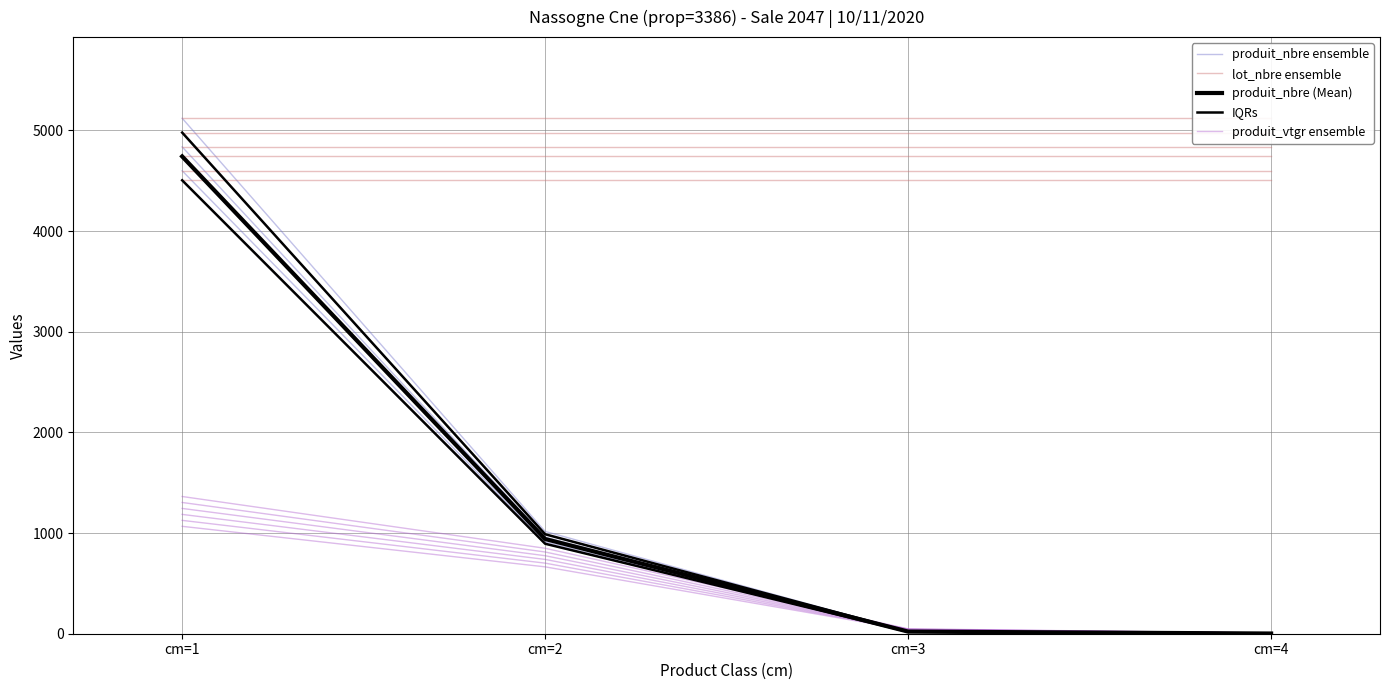

What are all the series names shown in the legend?

produit_nbre ensemble, lot_nbre ensemble, produit_nbre (Mean), IQRs, produit_vtgr ensemble